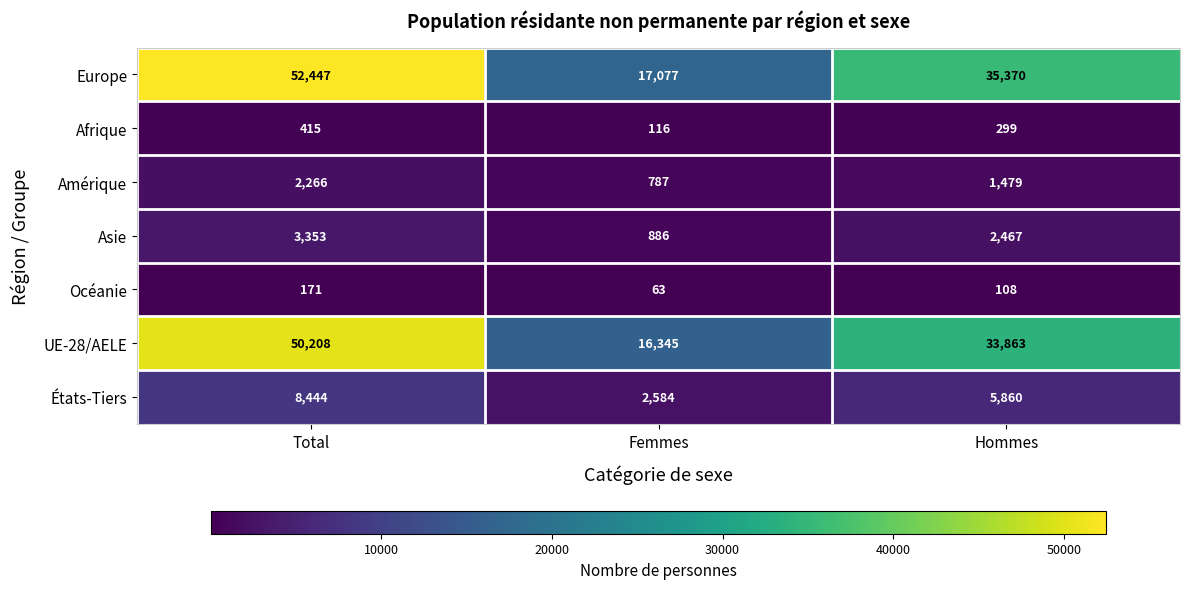

What is the spread (max minus min) of values at Femmes?

17014